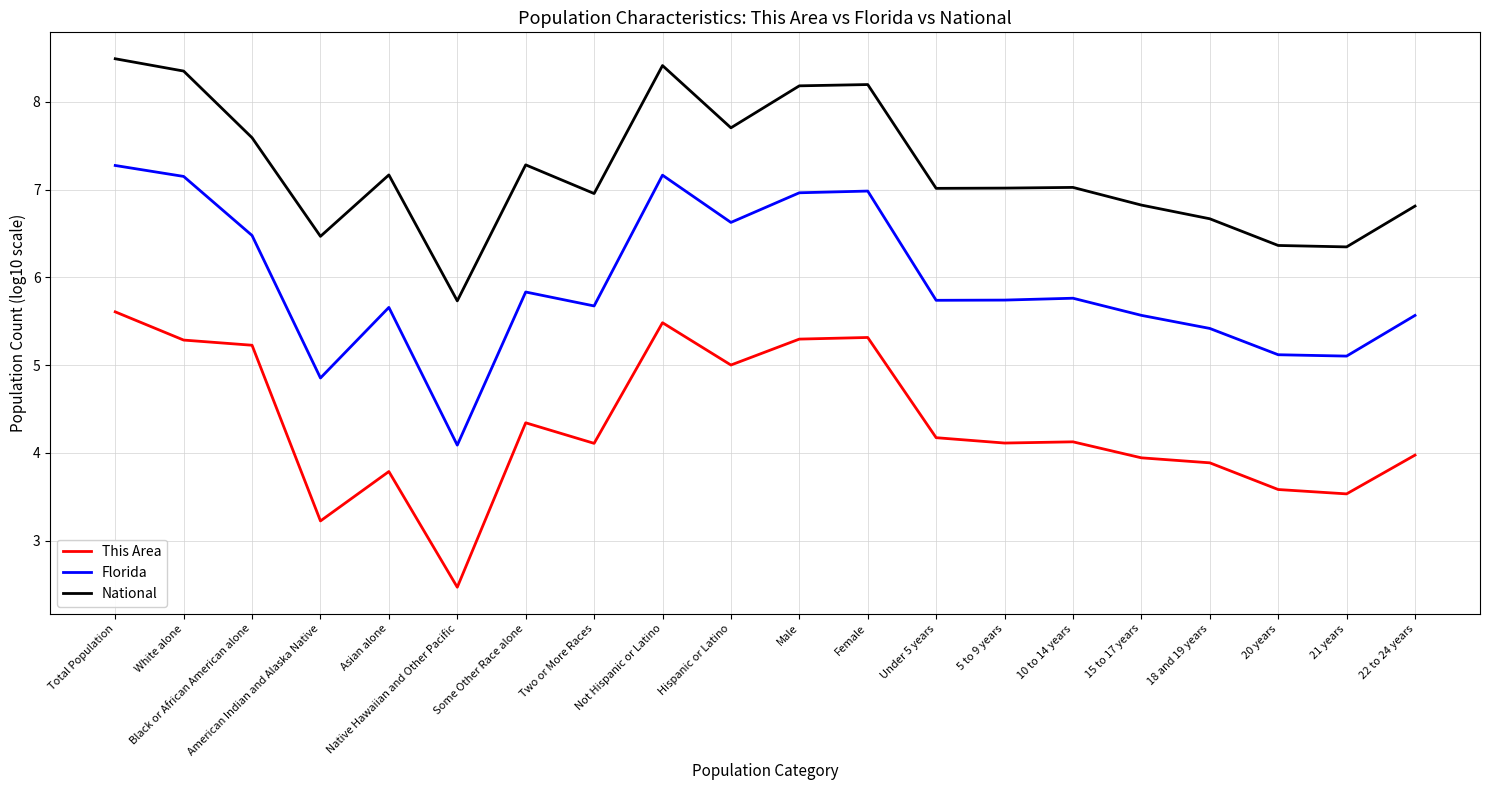

What is the sum of the Florida values at Black or African American alone and Two or More Races?

12.2